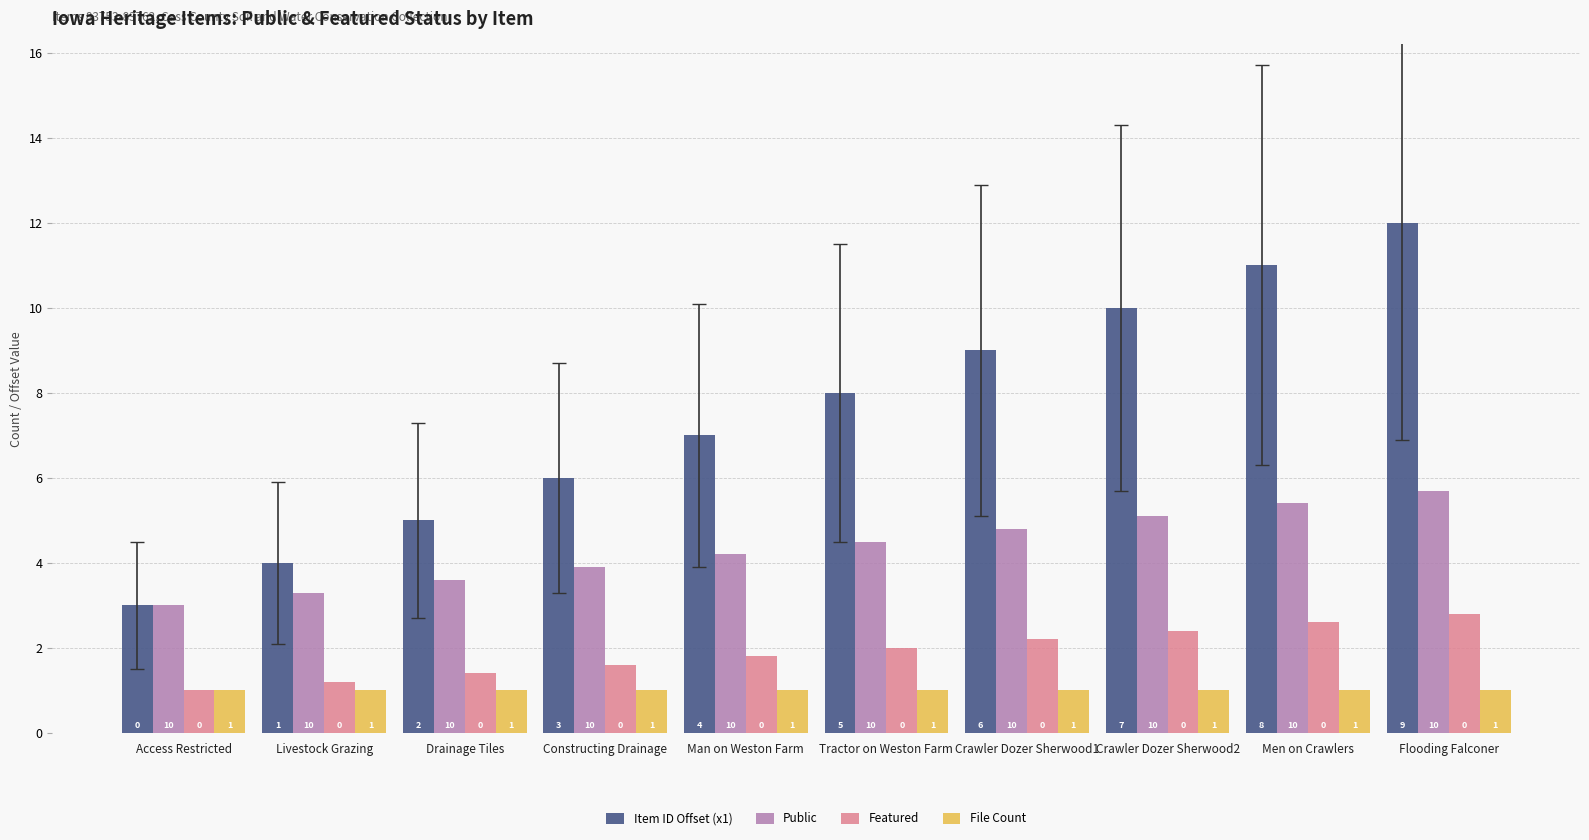

Rank the series at Crawler Dozer Sherwood2 from highest to lowest value.

Item ID Offset (x1), Public, Featured, File Count